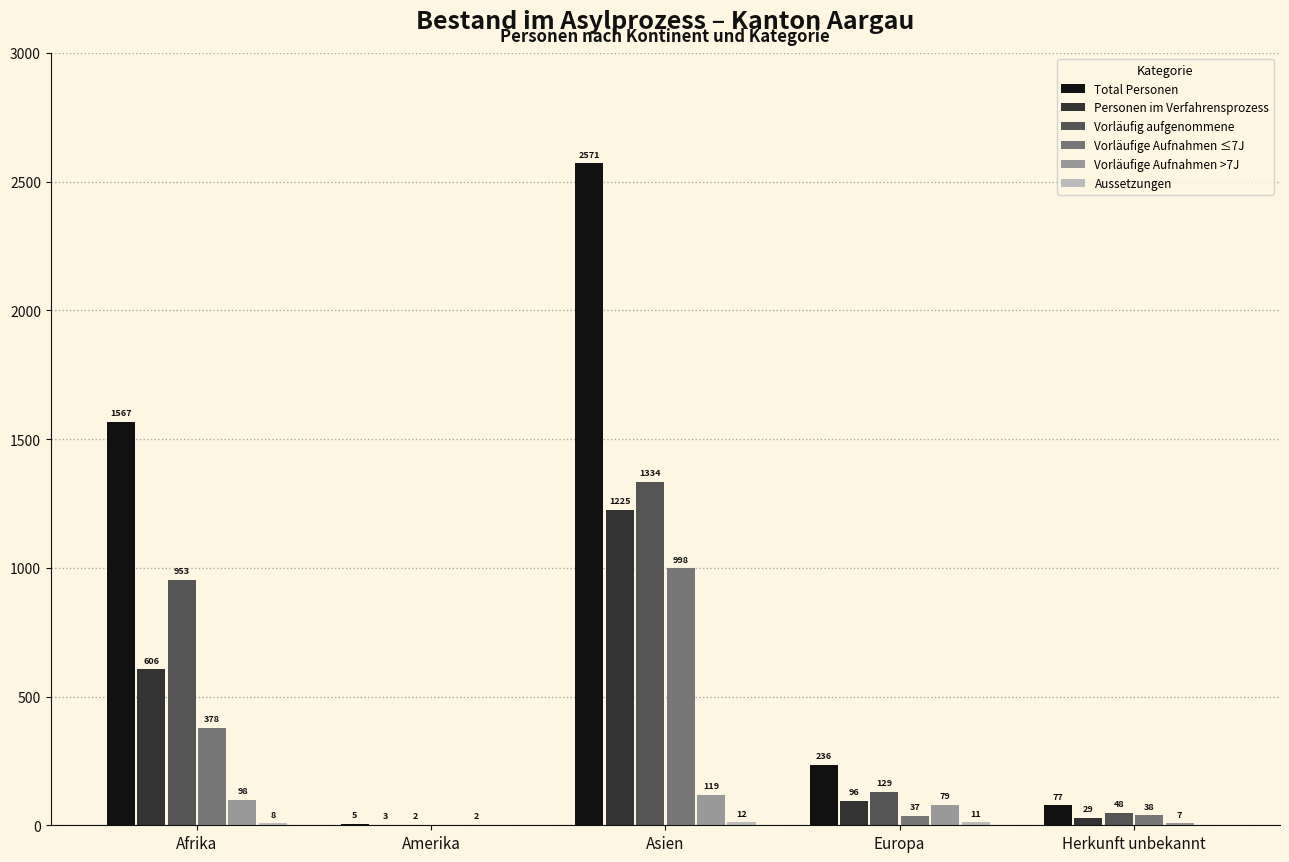

What is the maximum value shown in the chart?

2571